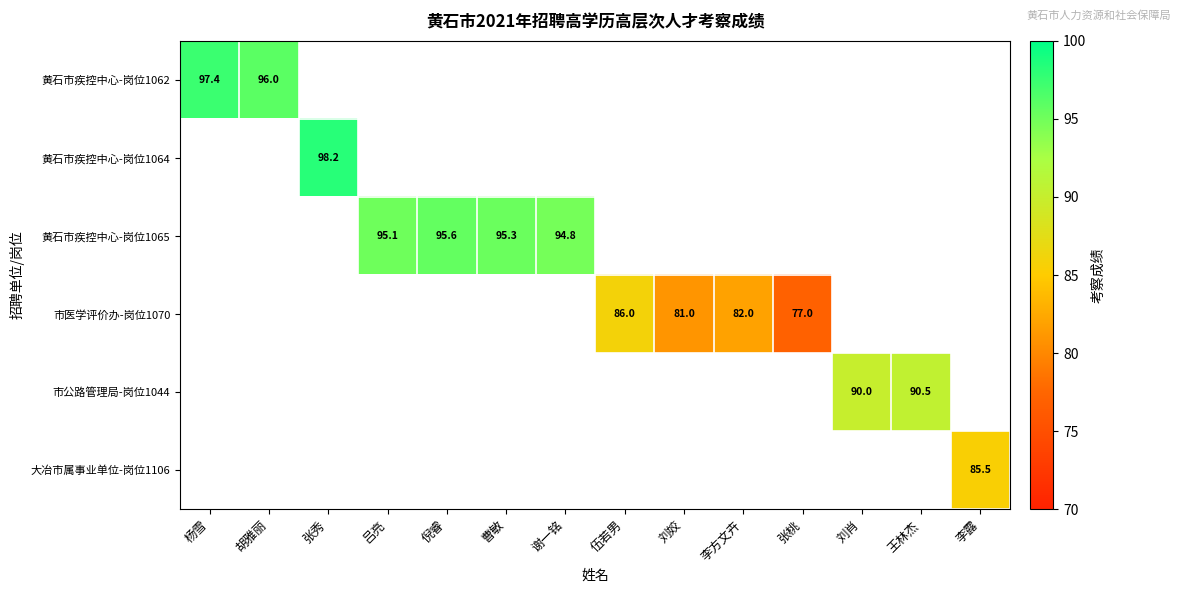

Is it true that 市公路管理局-岗位1044 equals 21.0 at 刘肖?

False